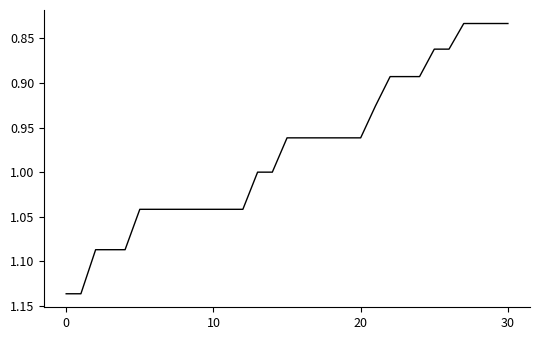

What is the difference between the maximum and minimum values?

0.3